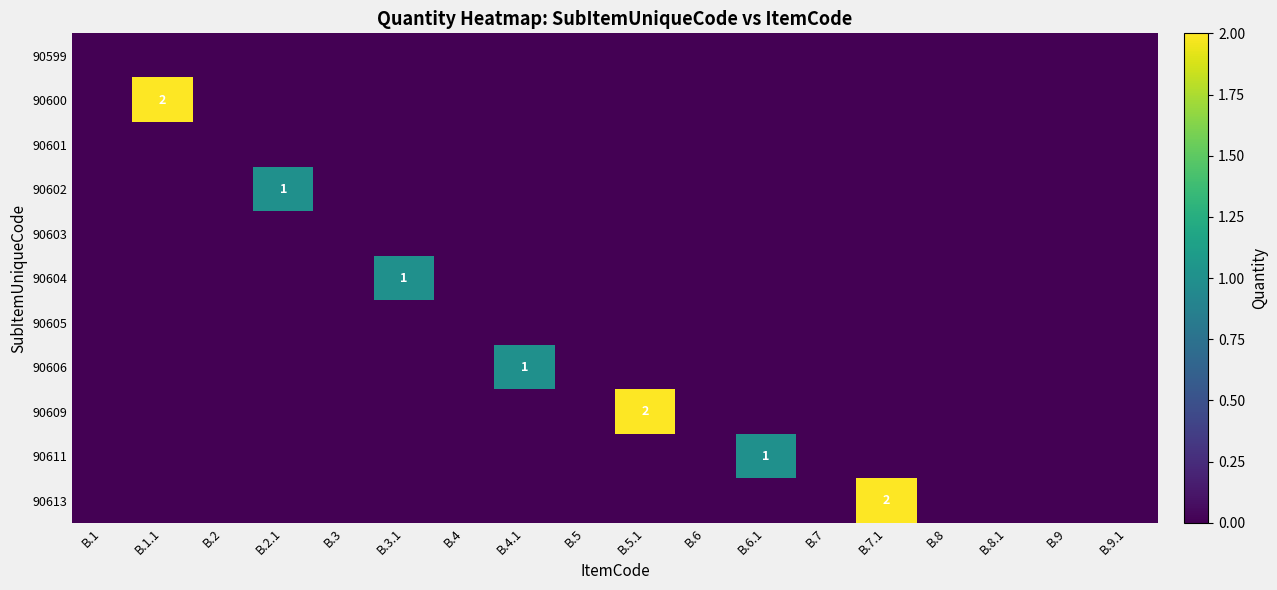

Rank the series by their maximum value, from lowest to highest.

90599, 90601, 90603, 90605, 90602, 90604, 90606, 90611, 90600, 90609, 90613